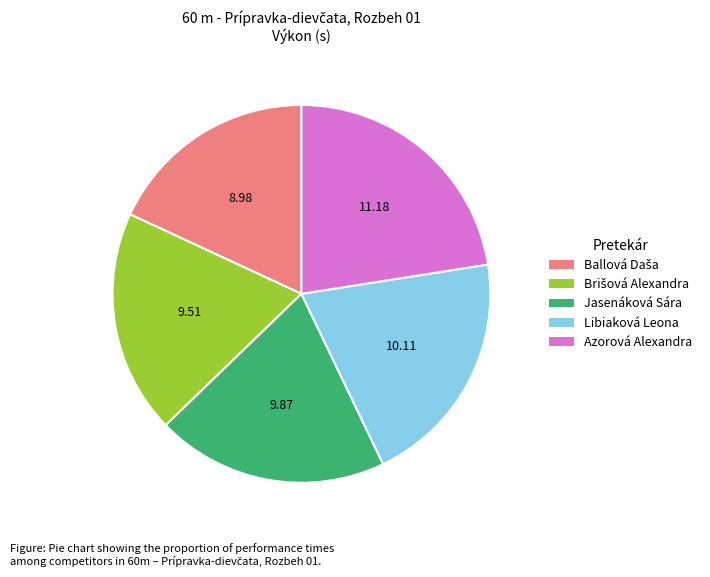

Is the sum of Libiaková Leona and Jasenáková Sára greater than half?

No